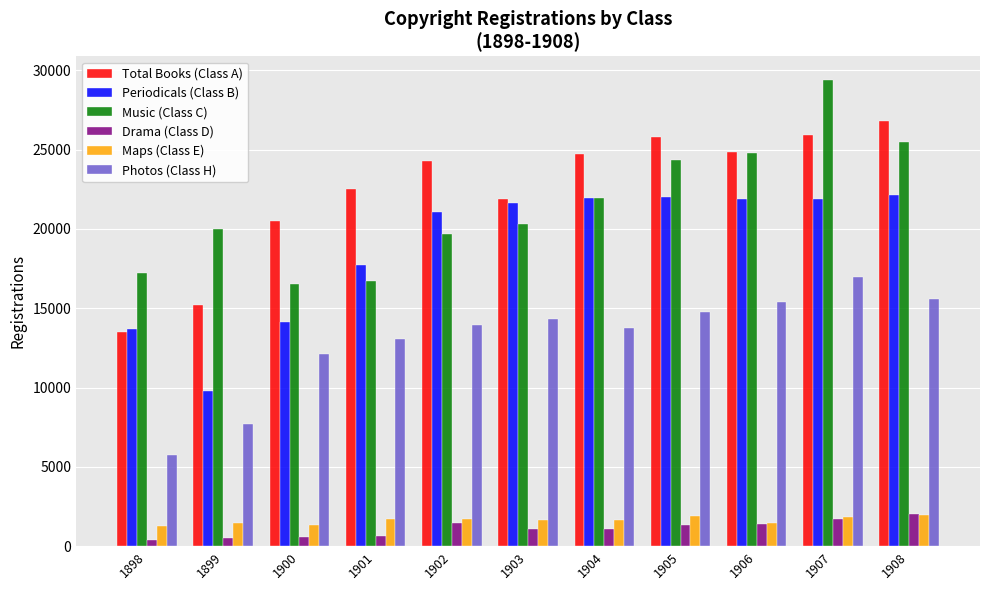

What is the greatest value displayed?

29414